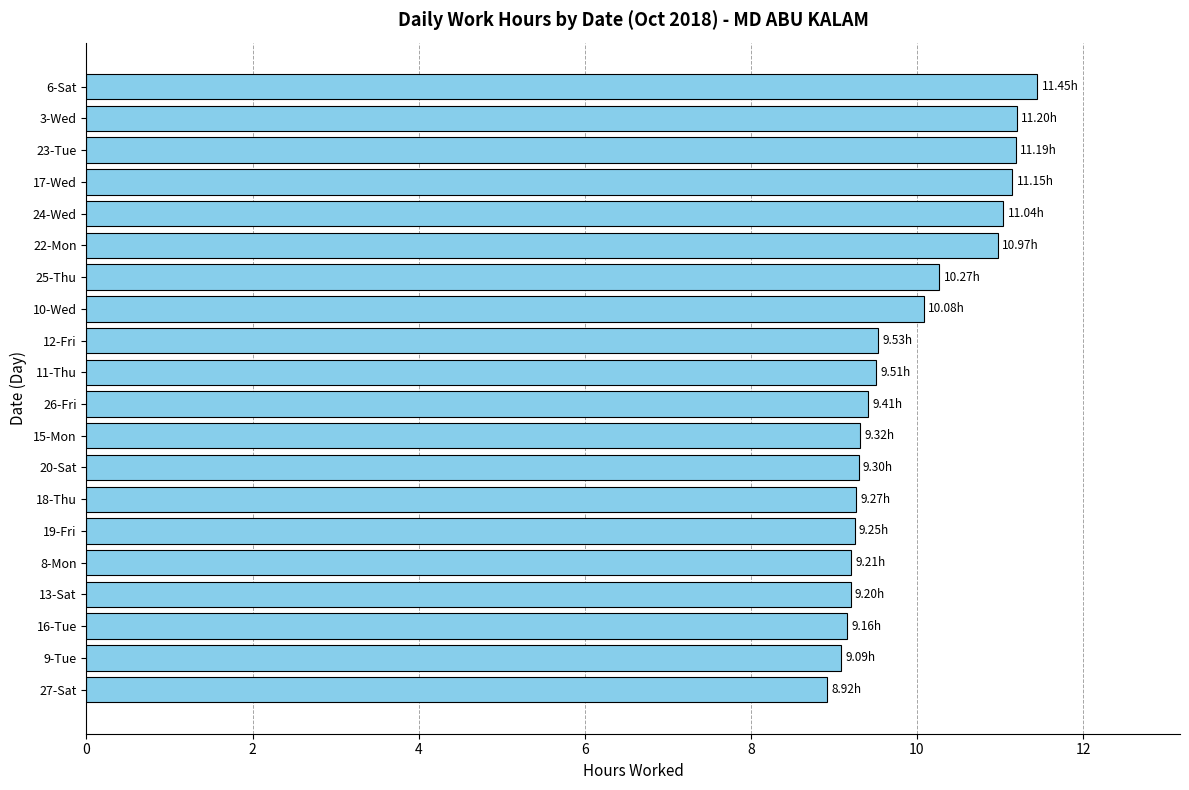

Between 20-Sat and 24-Wed, which is larger?

24-Wed